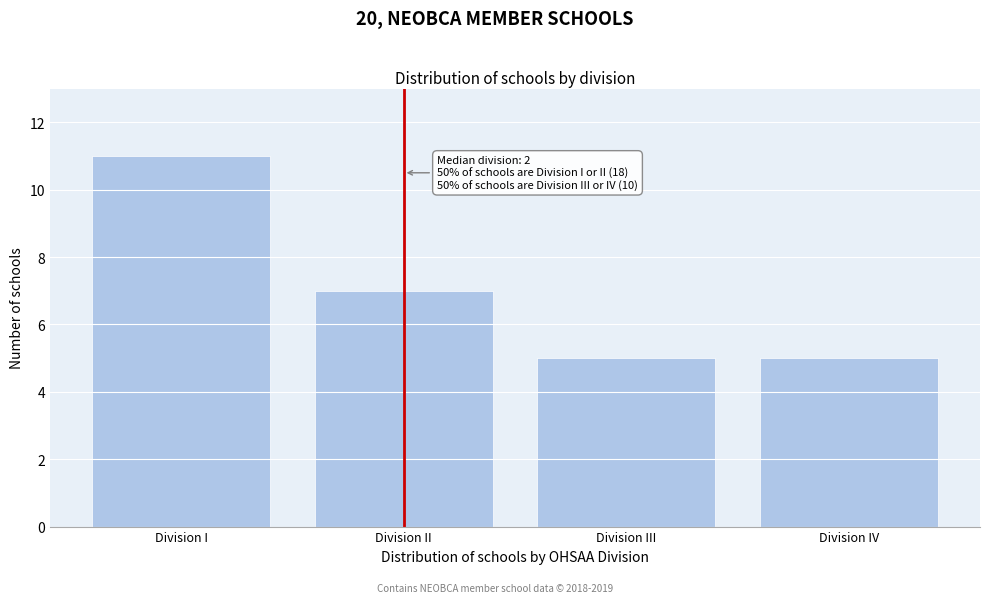

Reading left to right, transcribe all the data shown in this chart.

Division I=11	Division II=7	Division III=5	Division IV=5